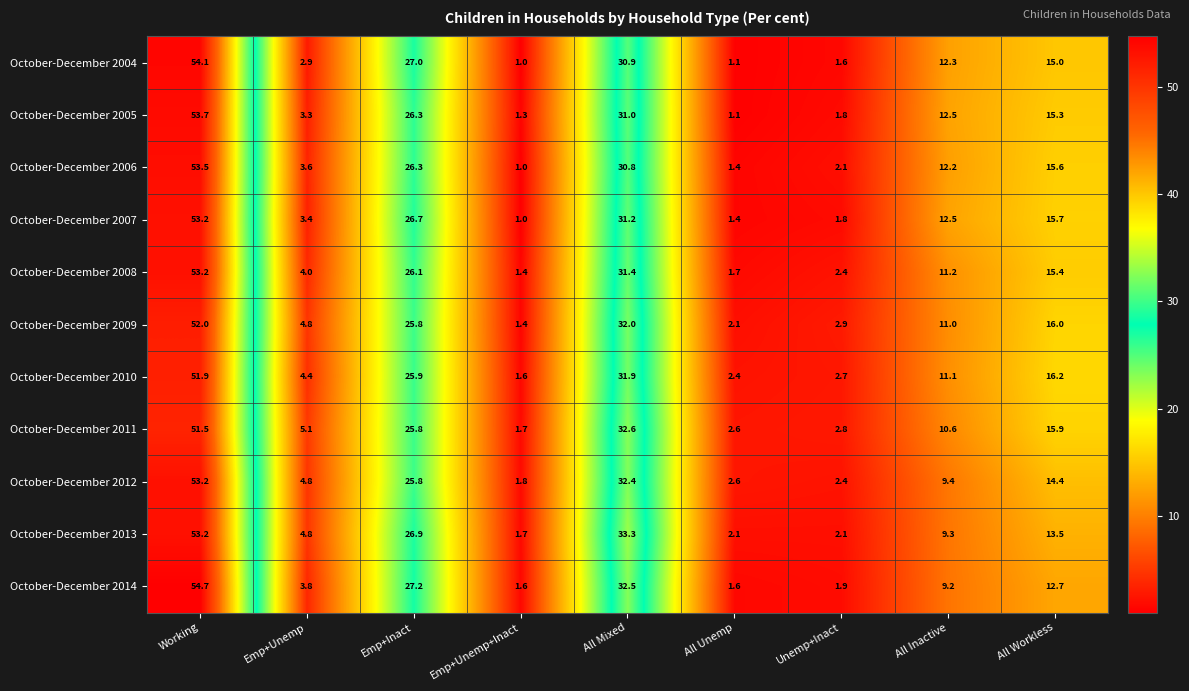

How many categories are shown in the chart?

9